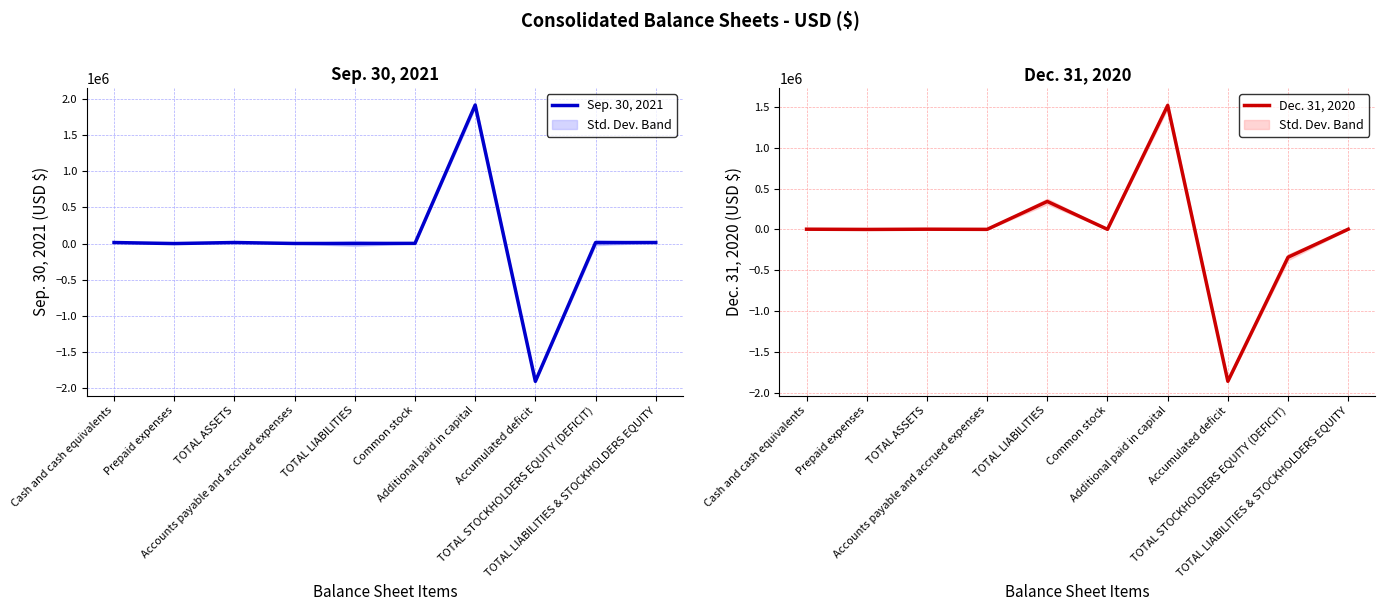

How many lines are shown in the chart?

2